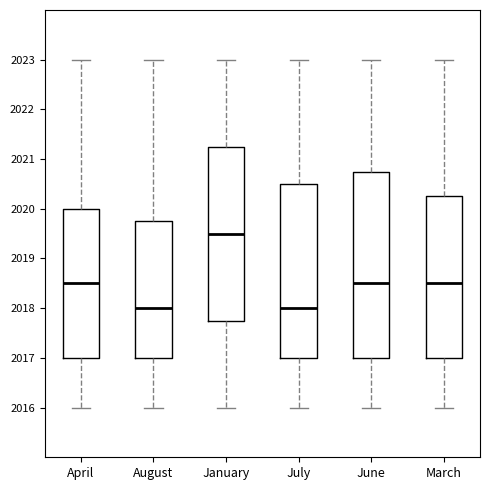

Reading left to right, transcribe this box plot: for each box, give where its median line is, the range the box spans, and where its two whiskers end, as read against the y-axis. The values are not printed on the chart, so give them approximately, as read against the axis.

April: median 2018.5, box 2017.0 to 2020.0, whiskers 2016.0 to 2023.0
August: median 2018.0, box 2017.0 to 2019.8, whiskers 2016.0 to 2023.0
January: median 2019.5, box 2017.8 to 2021.3, whiskers 2016.0 to 2023.0
July: median 2018.0, box 2017.0 to 2020.5, whiskers 2016.0 to 2023.0
June: median 2018.5, box 2017.0 to 2020.8, whiskers 2016.0 to 2023.0
March: median 2018.5, box 2017.0 to 2020.3, whiskers 2016.0 to 2023.0